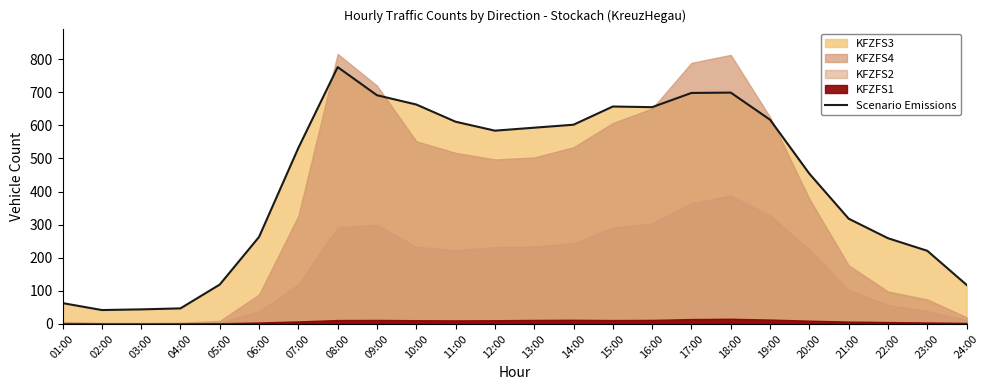

The value at 13:00 is 593. True or false?

True